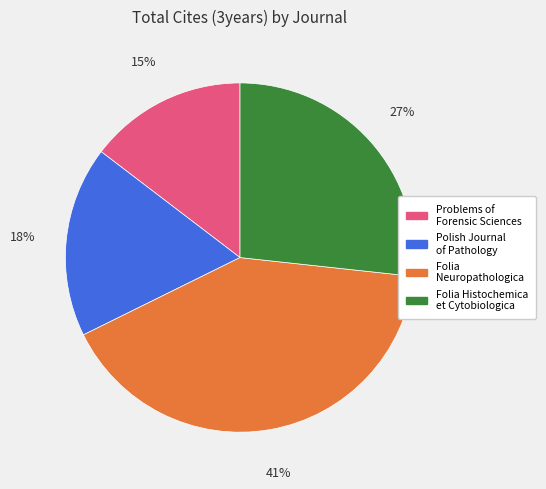

True or false: Folia Histochemica et Cytobiologica accounts for 39% of the total.

False